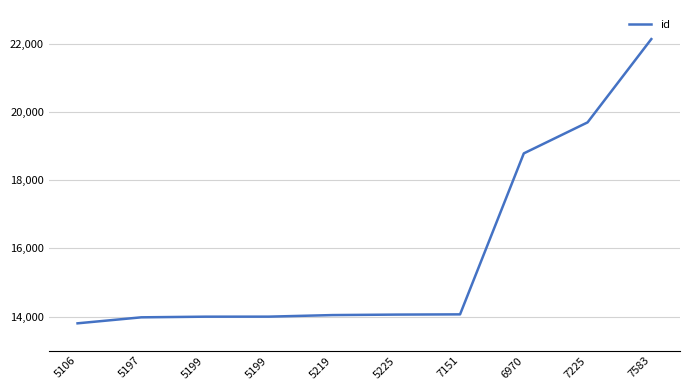

Does the chart have visible grid lines?

Yes